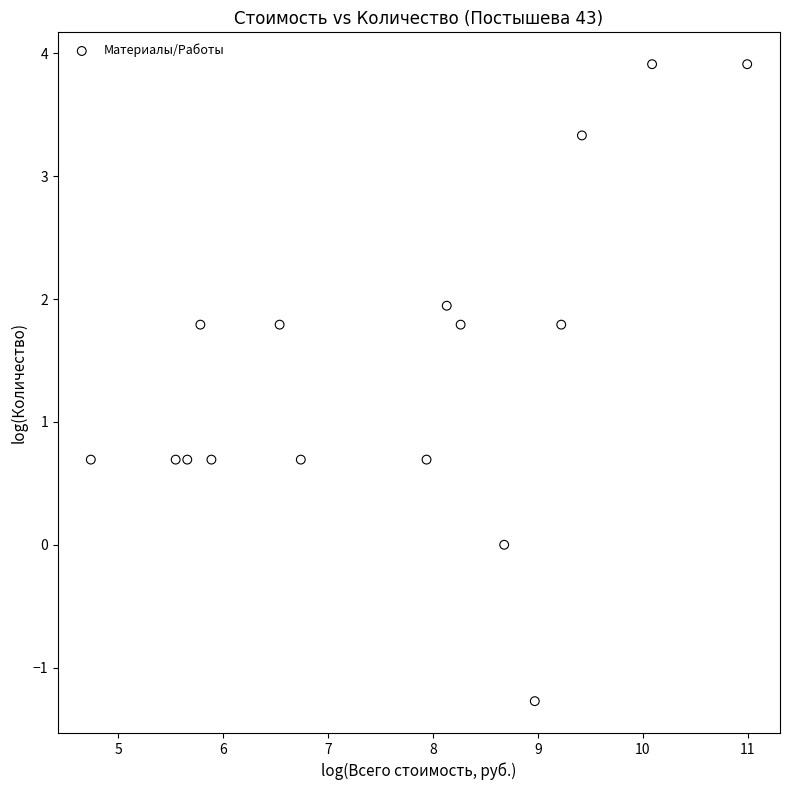

What is the range of X values (max minus min)?

6.3